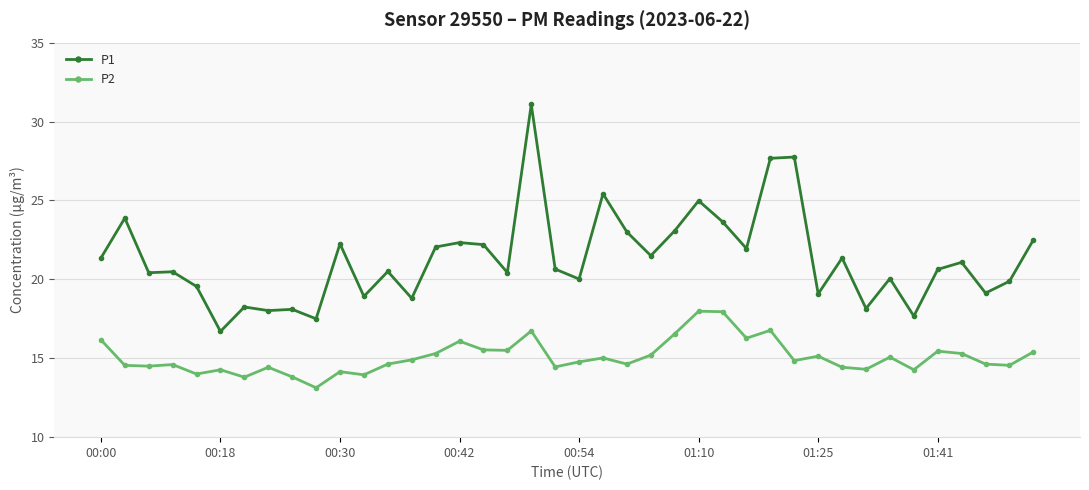

How many distinct data groups are displayed?

2